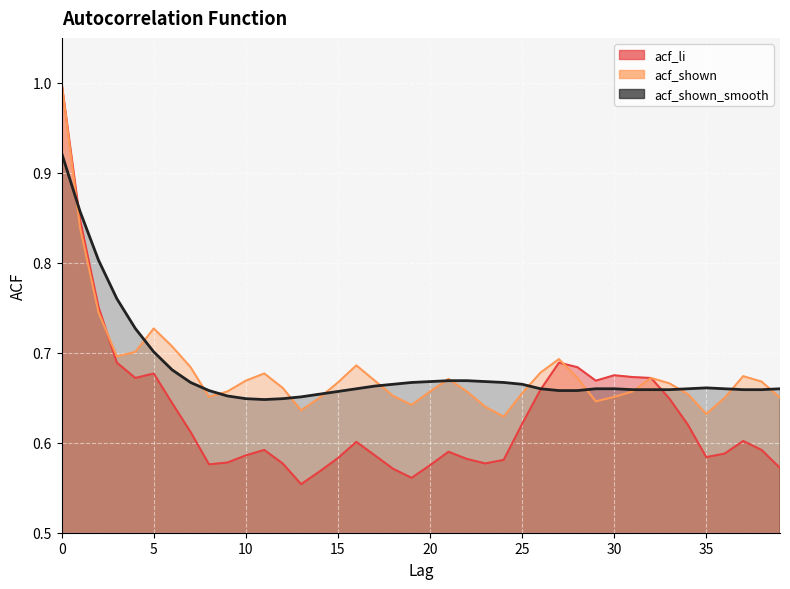

How many interior local valleys does the acf_shown_smooth series have?

1